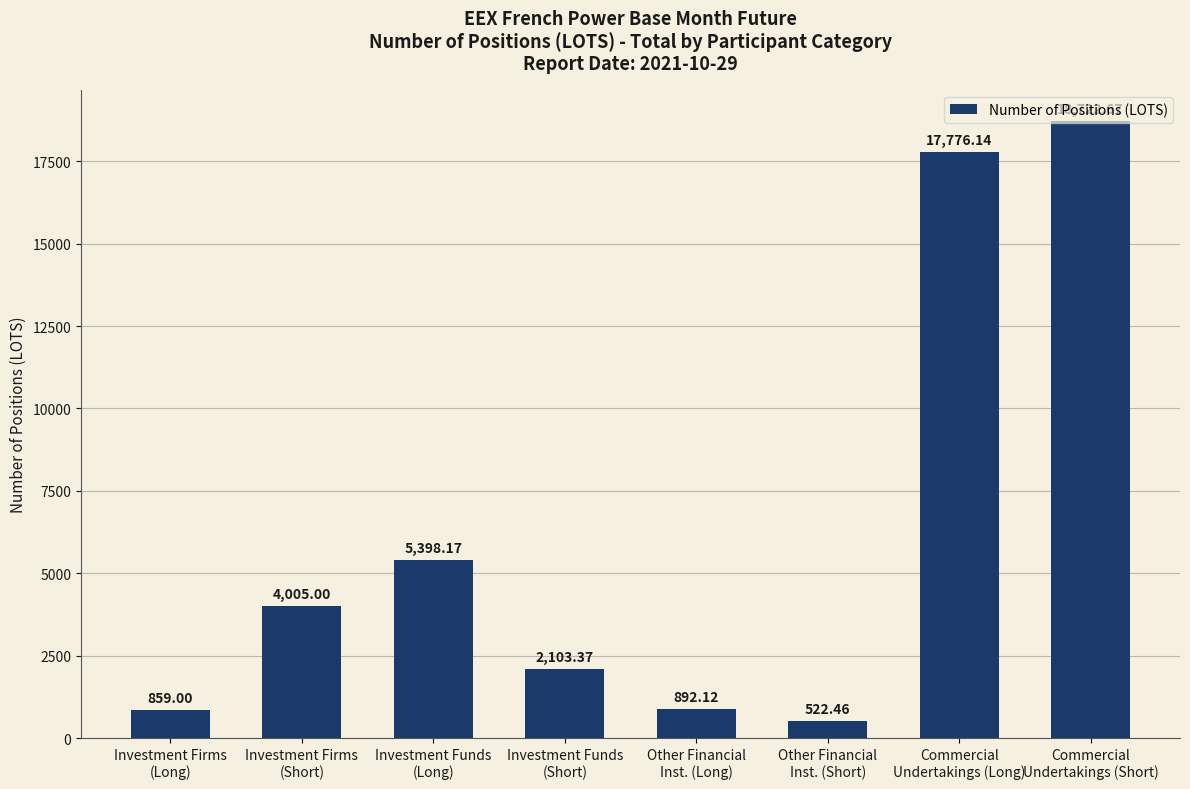

What is the value of the 7th bar from the left?

17776.1